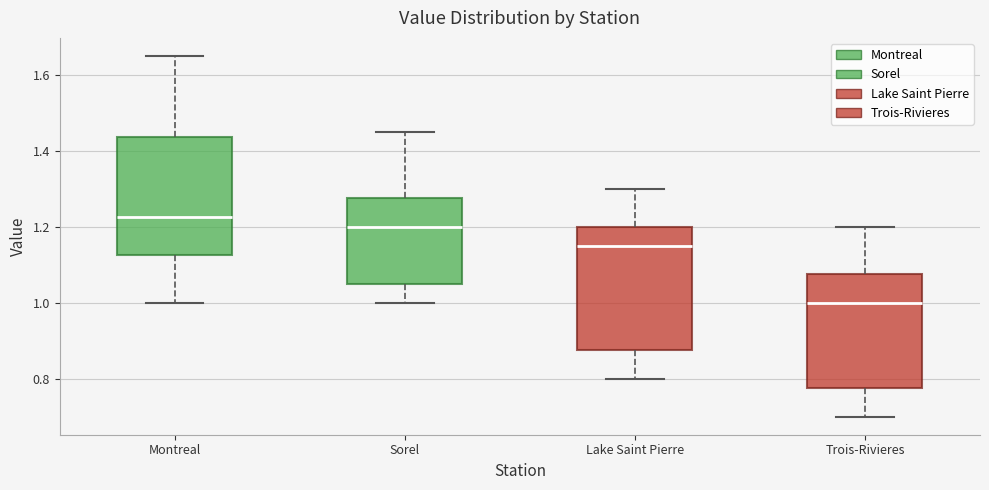

Reading left to right, read every box against the y-axis: the position of its median line, the range the box covers, and the ends of its whiskers. The values are not printed on the chart, so give them approximately, as read against the axis.

Montreal: median 1.22, box 1.12 to 1.44, whiskers 1.00 to 1.66
Sorel: median 1.20, box 1.06 to 1.28, whiskers 1.00 to 1.46
Lake Saint Pierre: median 1.16, box 0.88 to 1.20, whiskers 0.80 to 1.30
Trois-Rivieres: median 1.00, box 0.78 to 1.08, whiskers 0.70 to 1.20